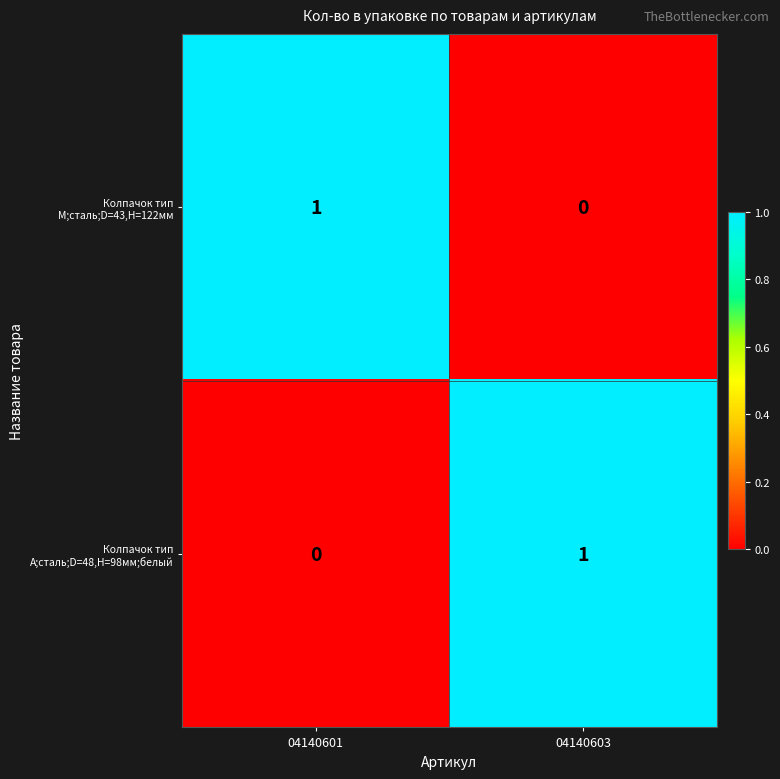

Which category has the highest value in the Колпачок тип М;сталь;D=43,H=122мм series?

04140601